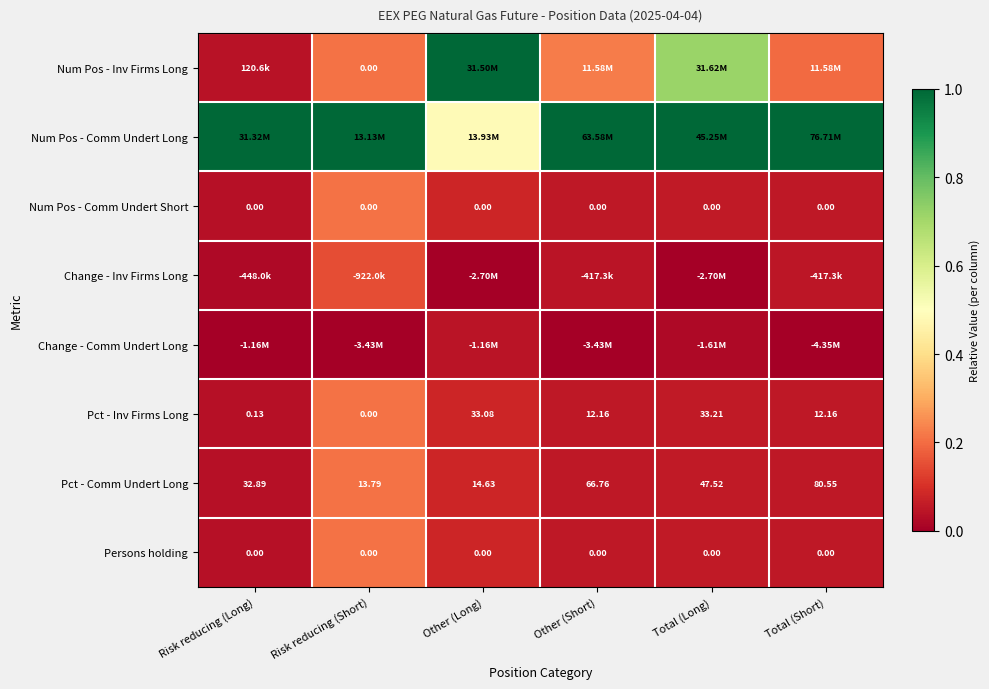

Which category has the lowest value in the Pct - Comm Undert Long series?

Risk reducing (Short)